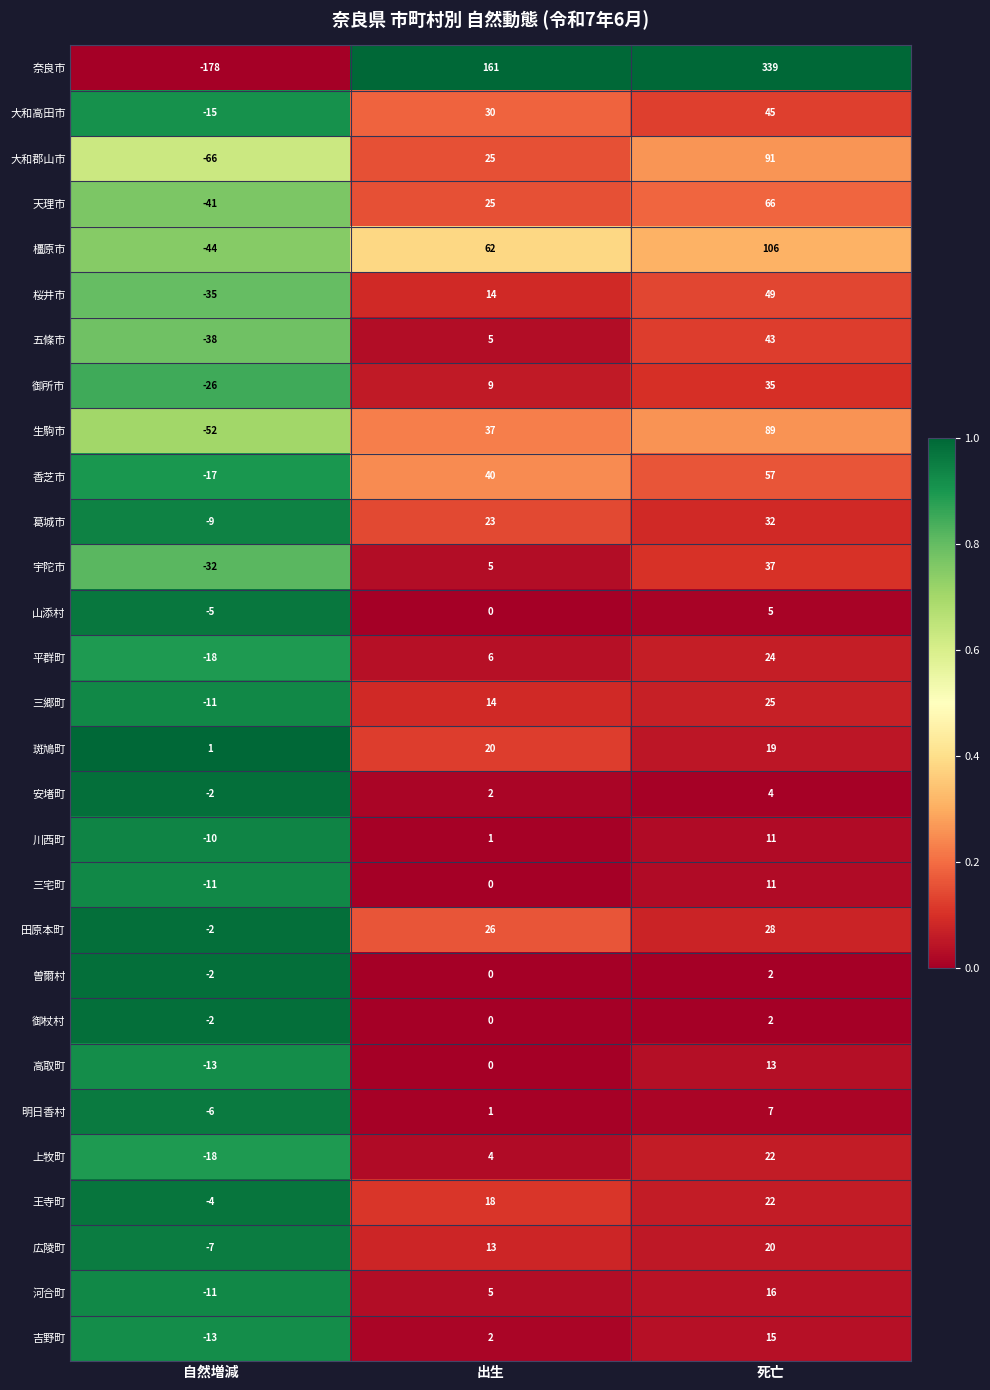

Which series has the largest total across all categories?

奈良市